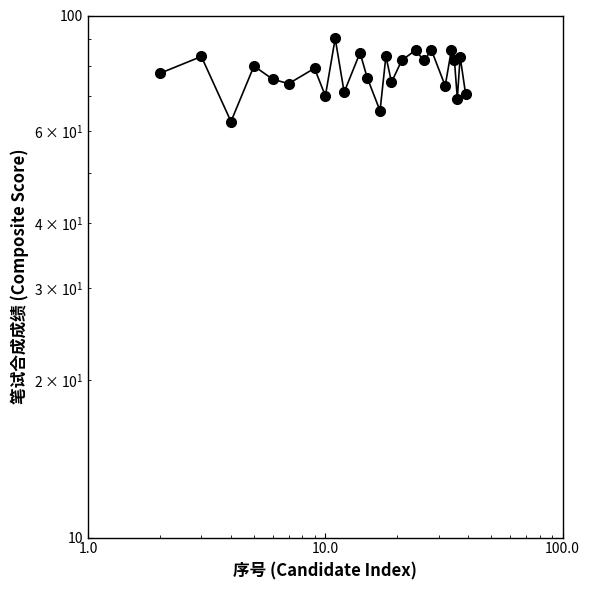

Reading left to right, extract all data points from this chart.

77.4	83.5	62.6	80.0	75.5	74.0	79.2	70.1	90.4	71.3	84.9	76.1	65.7	83.6	74.5	82.1	85.8	82.0	85.8	73.3	86.0	82.1	69.3	83.4	70.8